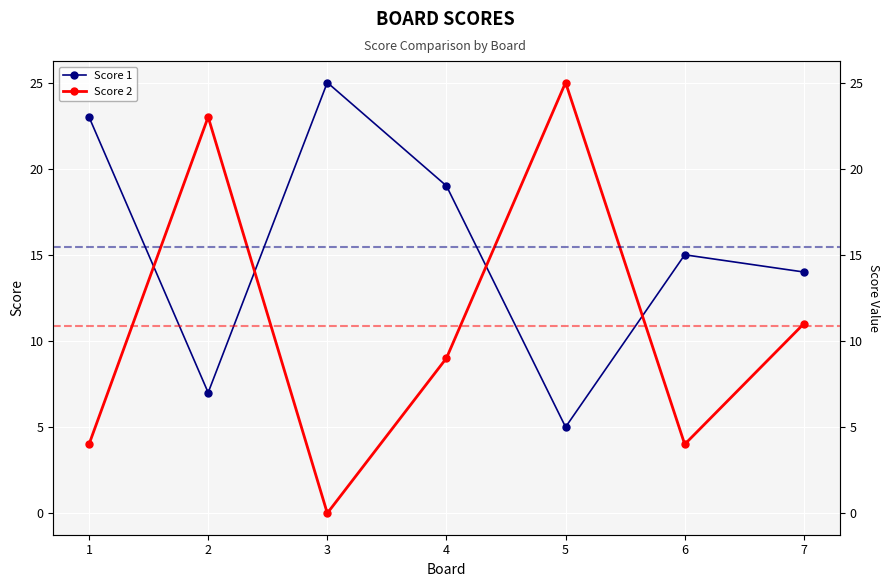

What is the difference between the second highest and minimum values in the Score 2 series?

23